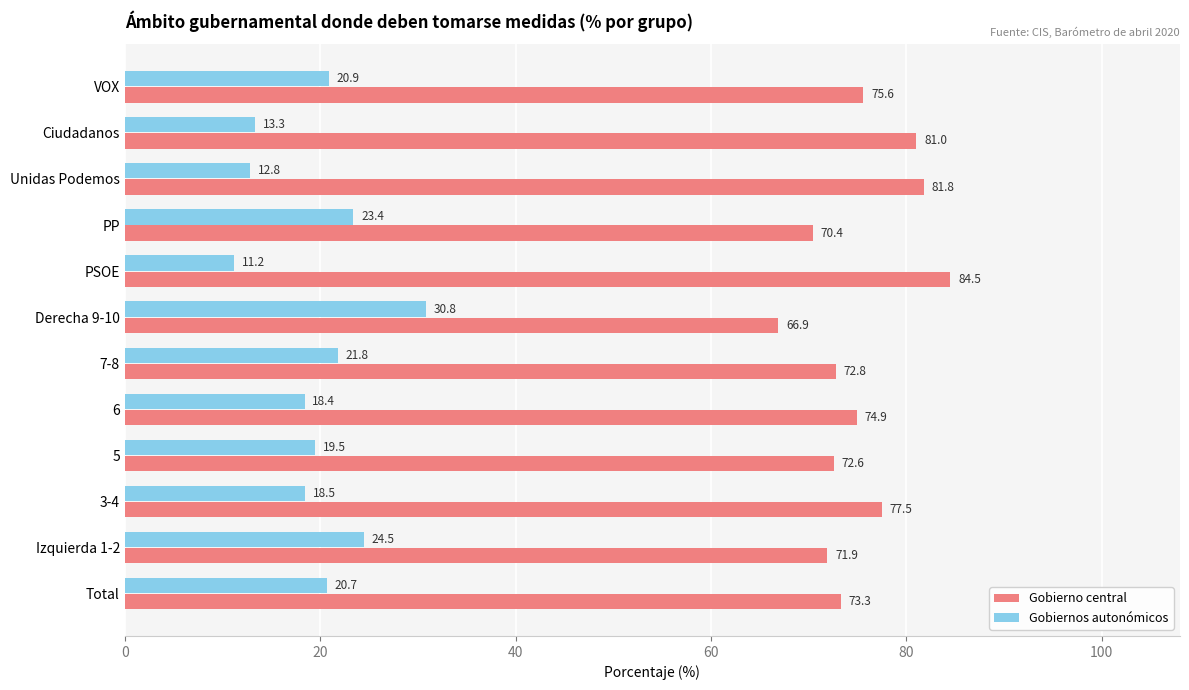

True or false: Gobiernos autonómicos has a value of 20.6 at Ciudadanos.

False